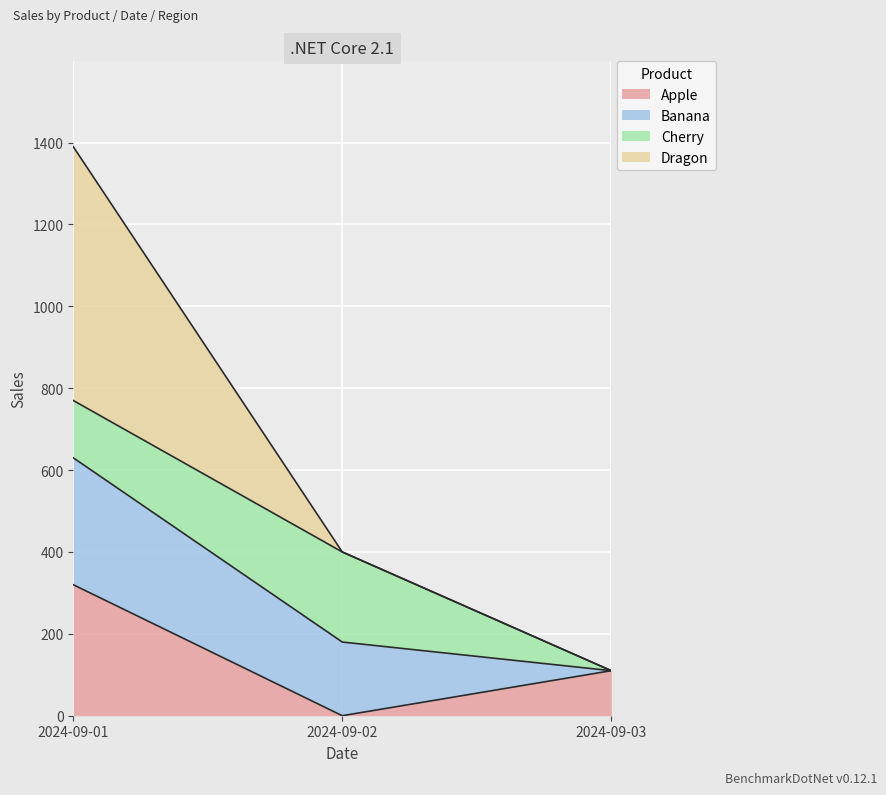

Where is Apple nearest to the value 160?

2024-09-03